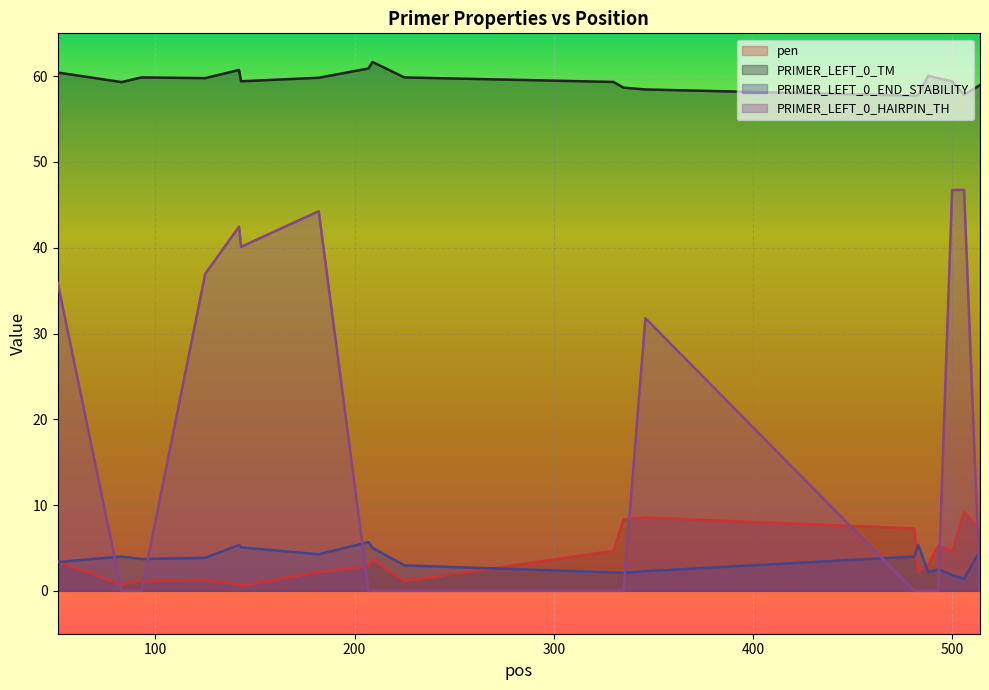

Is it true that PRIMER_LEFT_0_HAIRPIN_TH equals 0.0 at 514?

True